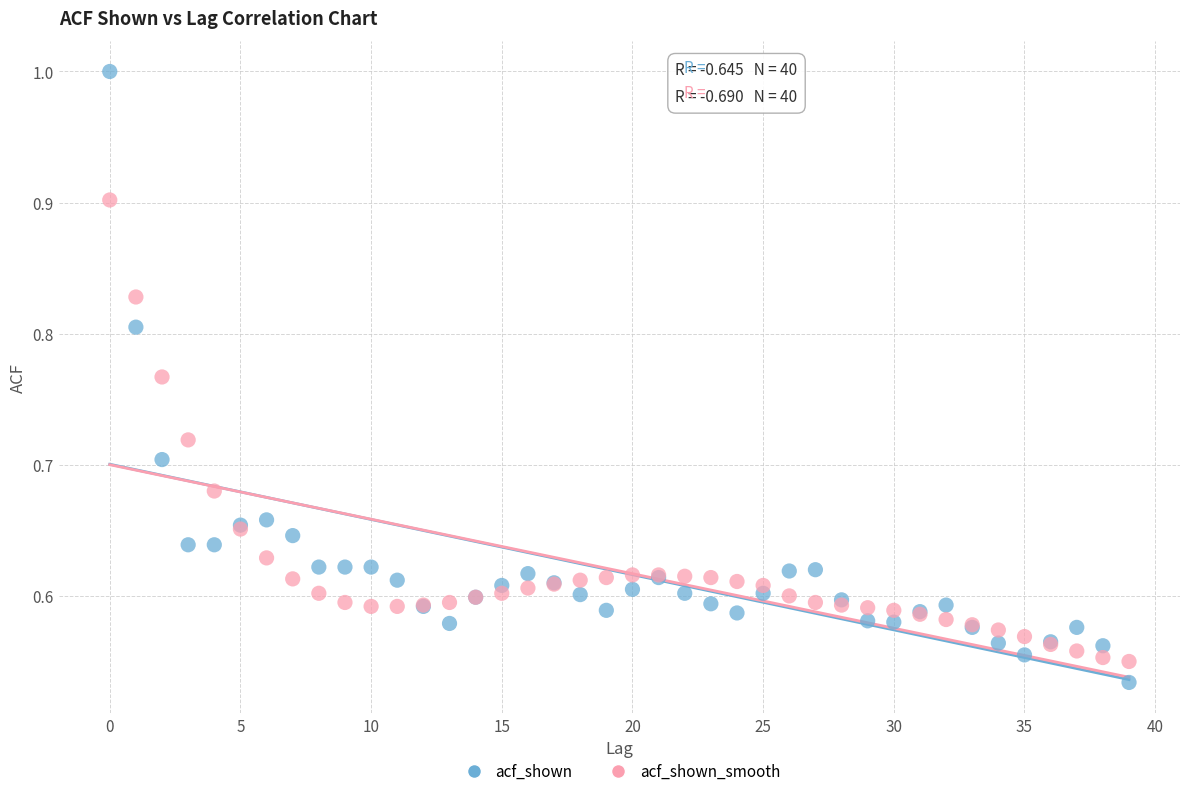

Which series reaches the minimum Y coordinate?

acf_shown